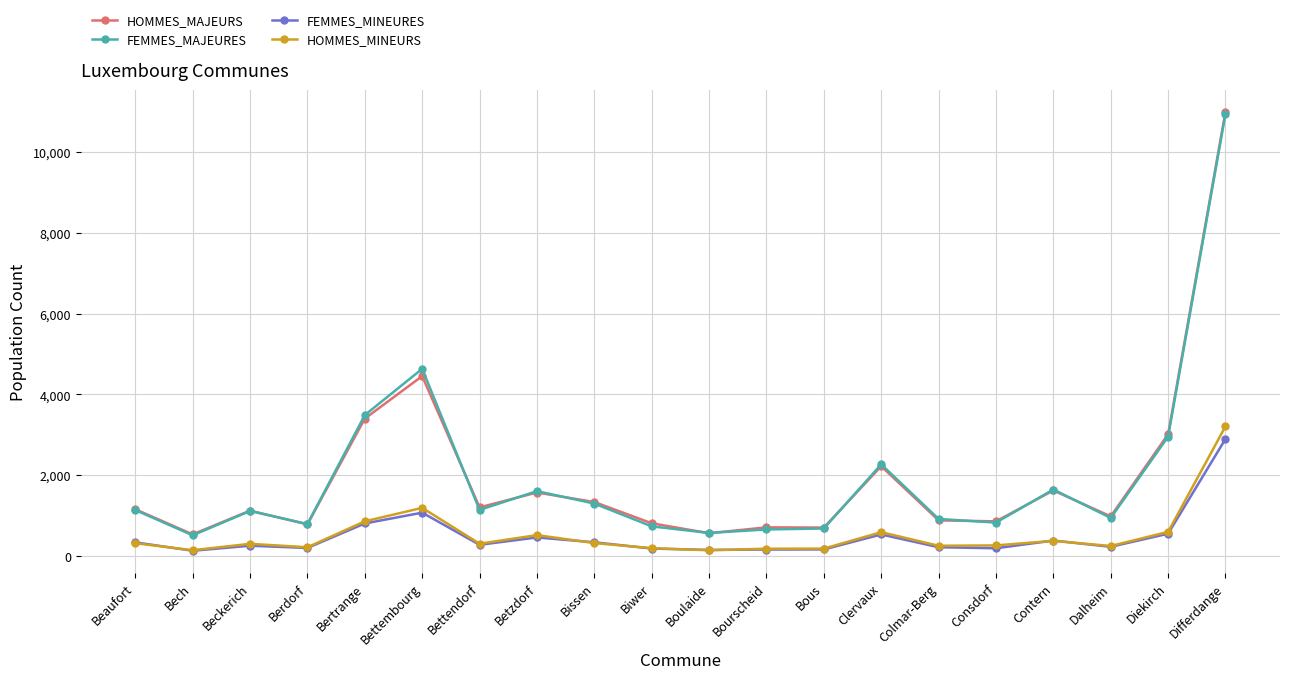

Is the value of HOMMES_MAJEURS at Beckerich greater than the value of HOMMES_MINEURS at Beaufort?

Yes